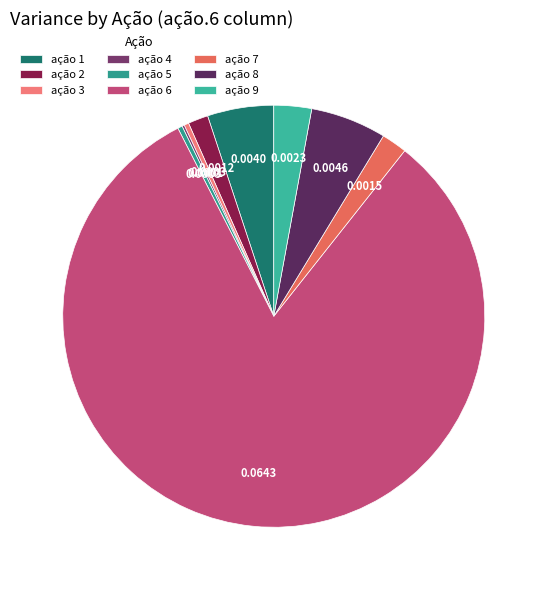

To the nearest percent, what is the difference between the ação 9 and ação 8 slice percentages?

3%